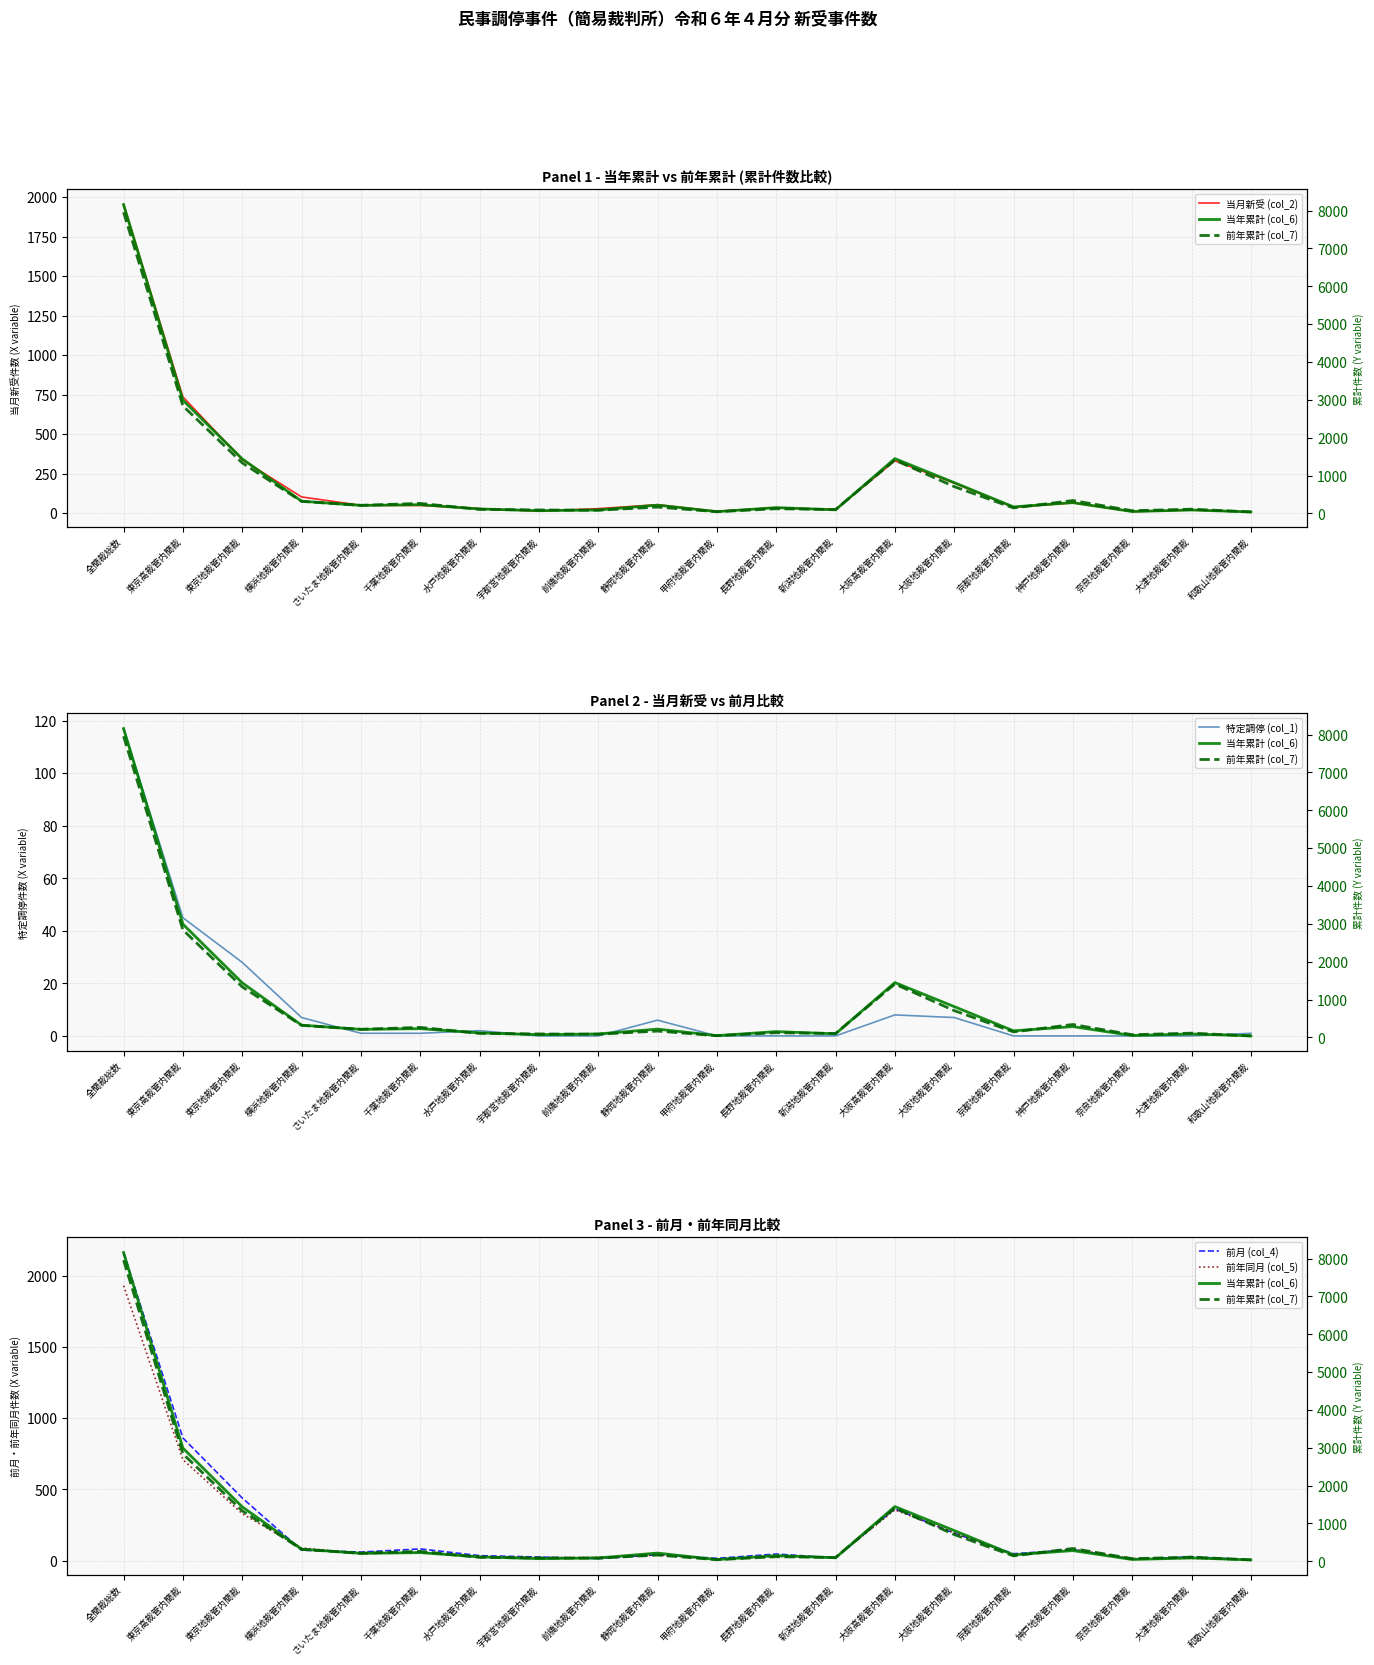

What is the value of the 当年累計 (col_6) point at the 11th from the left?

46